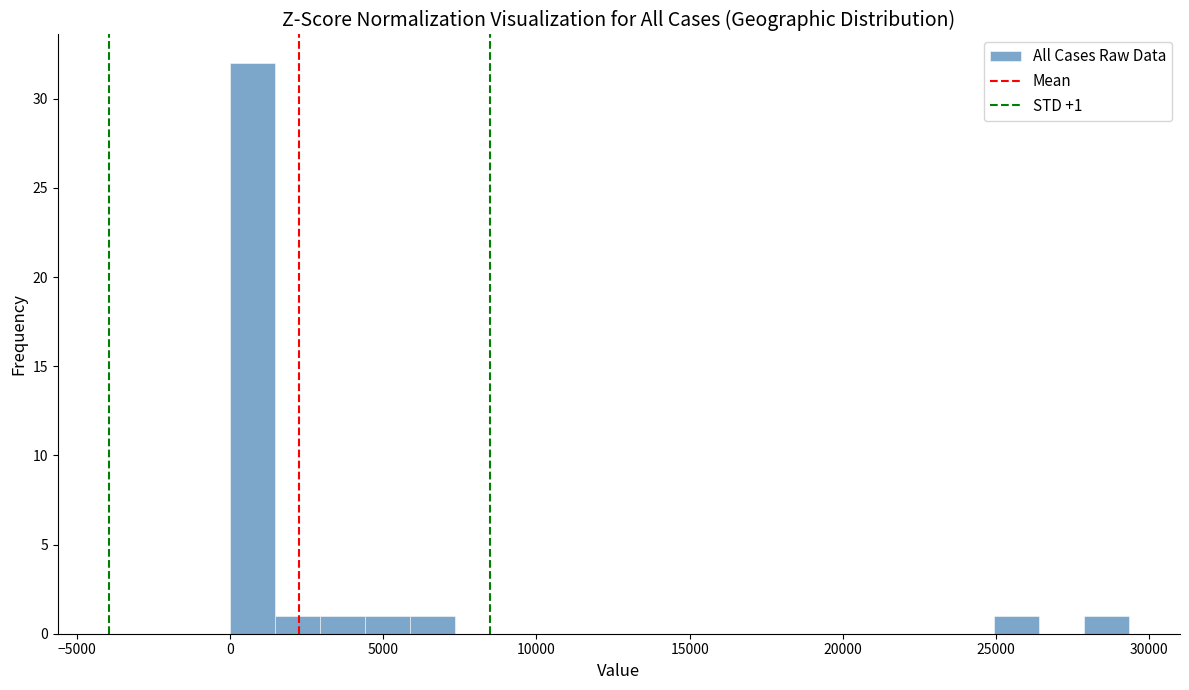

Read against the x-axis, roughly where is the centre of the tallest bar?

500